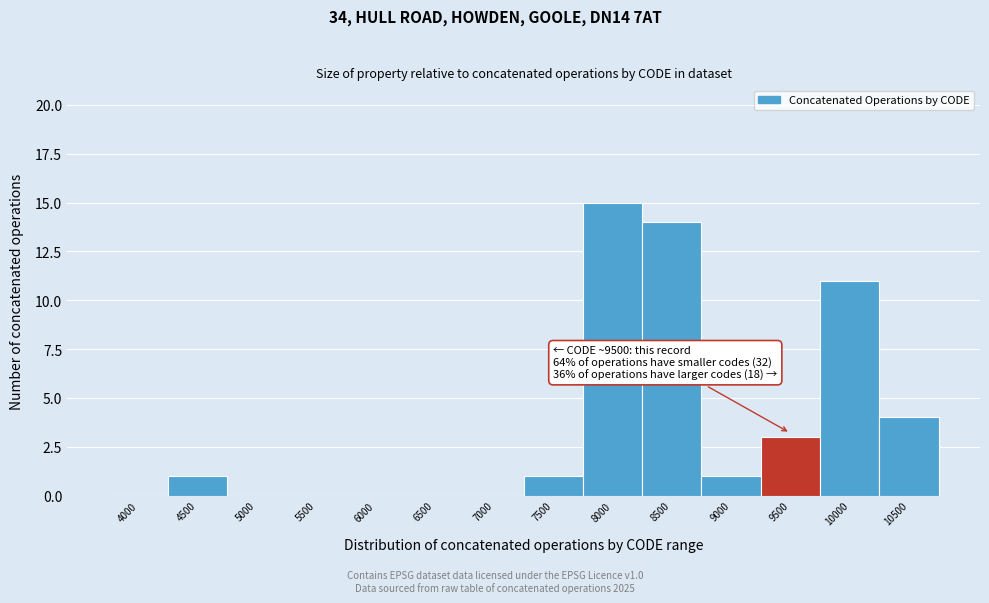

Reading left to right, what are all the values shown in this chart?

4000=0	4500=1	5000=0	5500=0	6000=0	6500=0	7000=0	7500=1	8000=15	8500=14	9000=1	9500=3	10000=11	10500=4